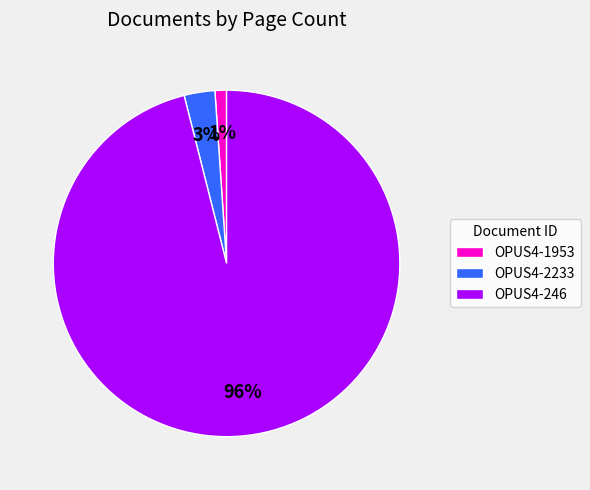

What is the smallest slice in the pie chart?

OPUS4-1953